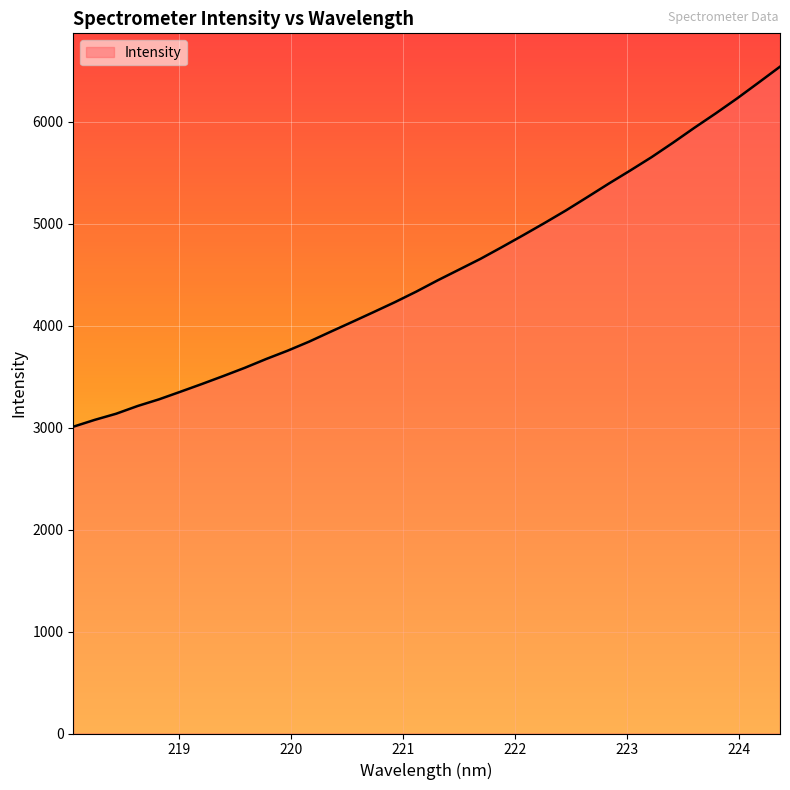

What is the difference between the maximum and minimum values?

3532.5